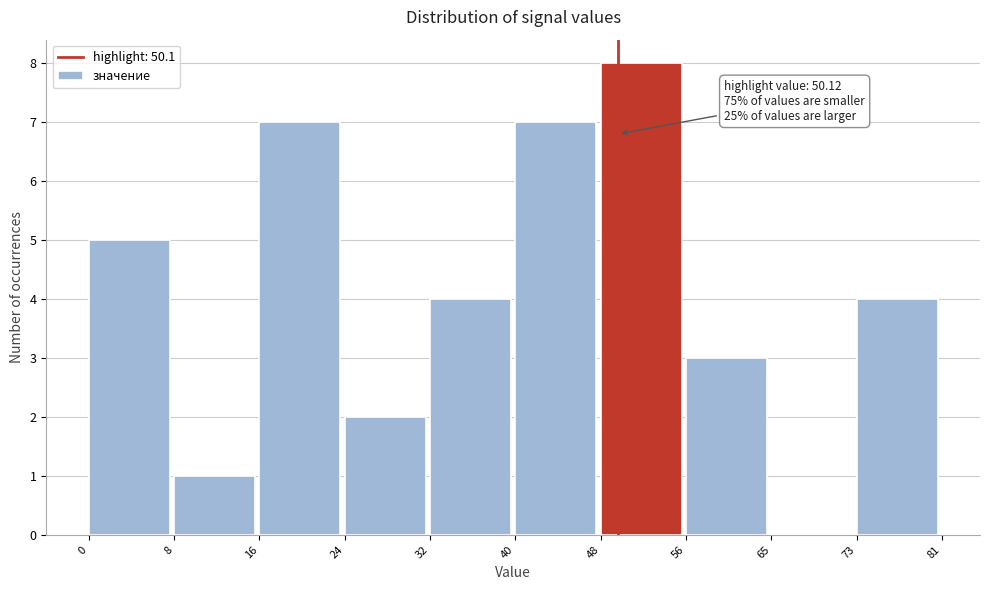

Over which range of the x-axis is the bar tallest?

48 to 56